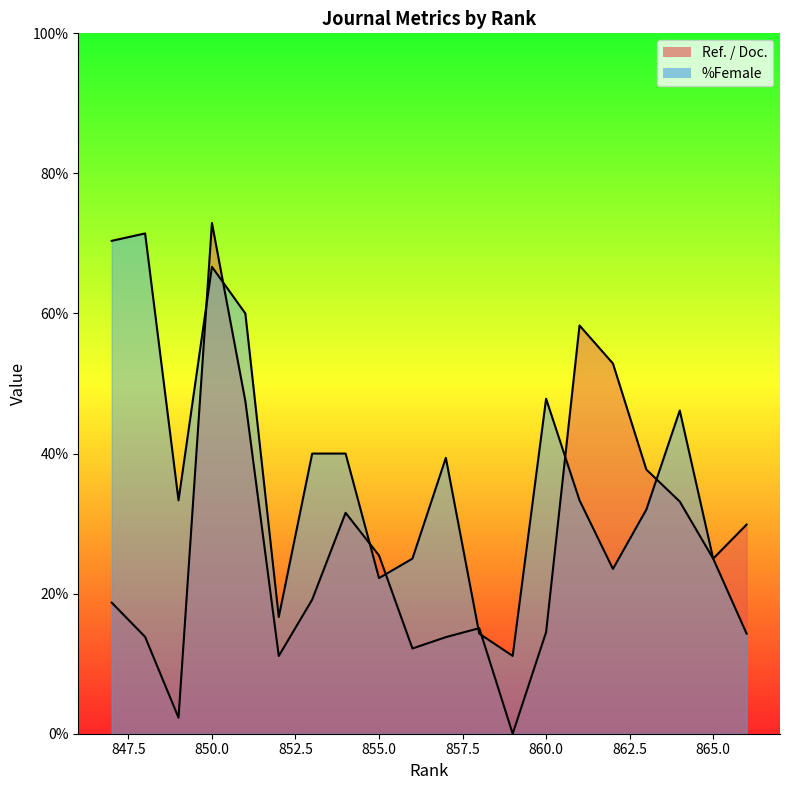

Which series changed the most between 865.0 and 855.0?

%Female